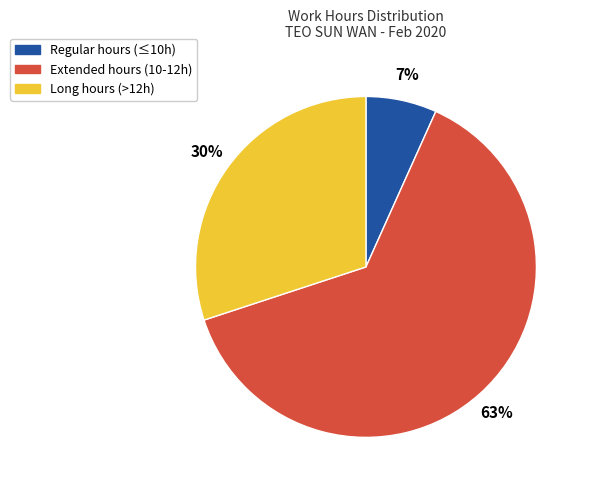

Which has a higher value, Regular hours (≤10h) or Long hours (>12h)?

Long hours (>12h)